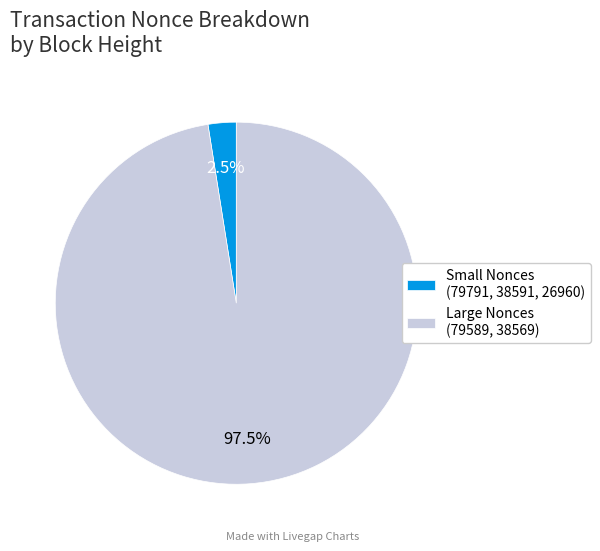

To the nearest percent, what is the average slice percentage?

50%